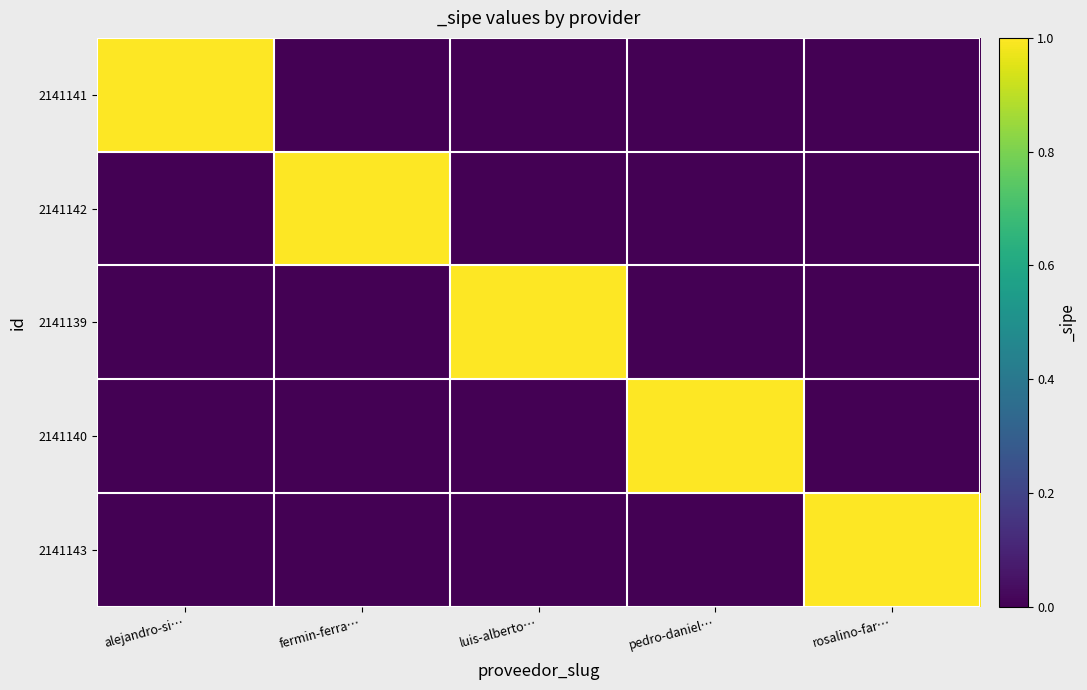

What is the difference between the highest and lowest values at rosalino-far…?

1